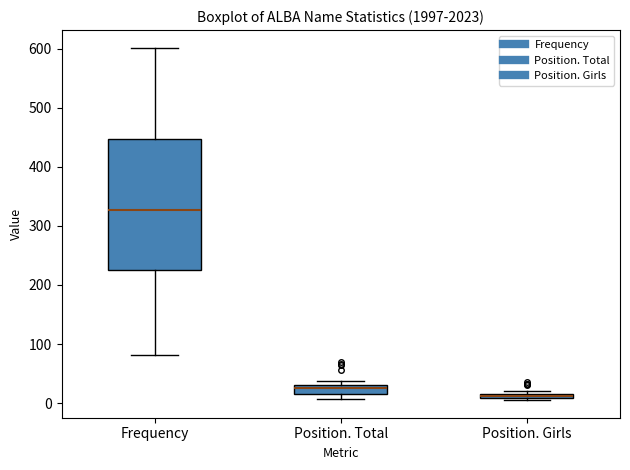

Comparing the boxes themselves (not the whiskers), which one is the tallest?

Frequency